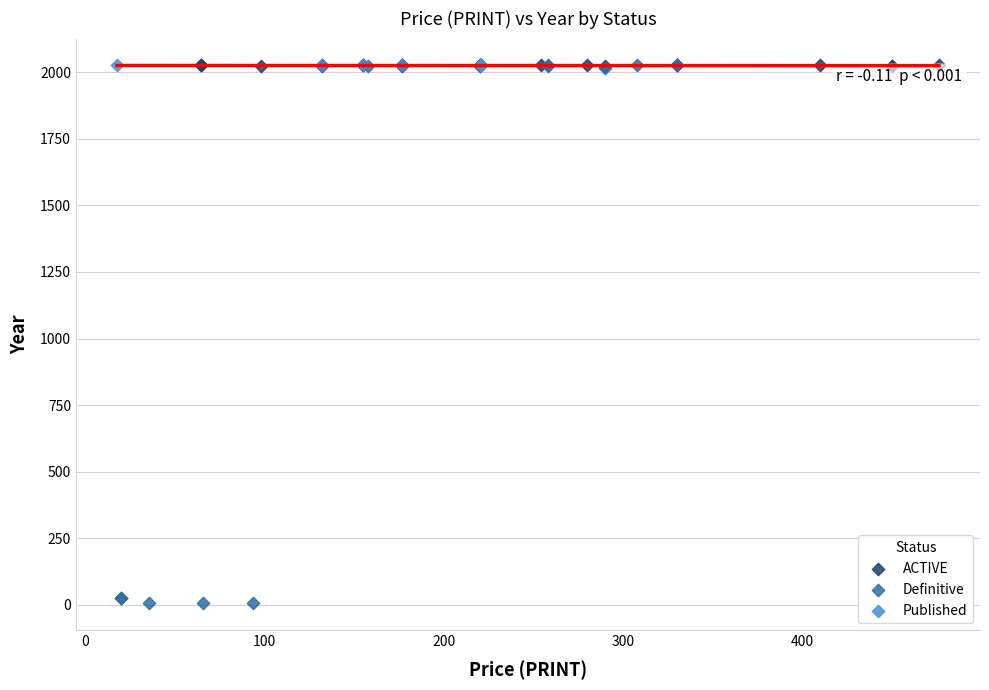

Which series reaches the minimum Y coordinate?

Definitive